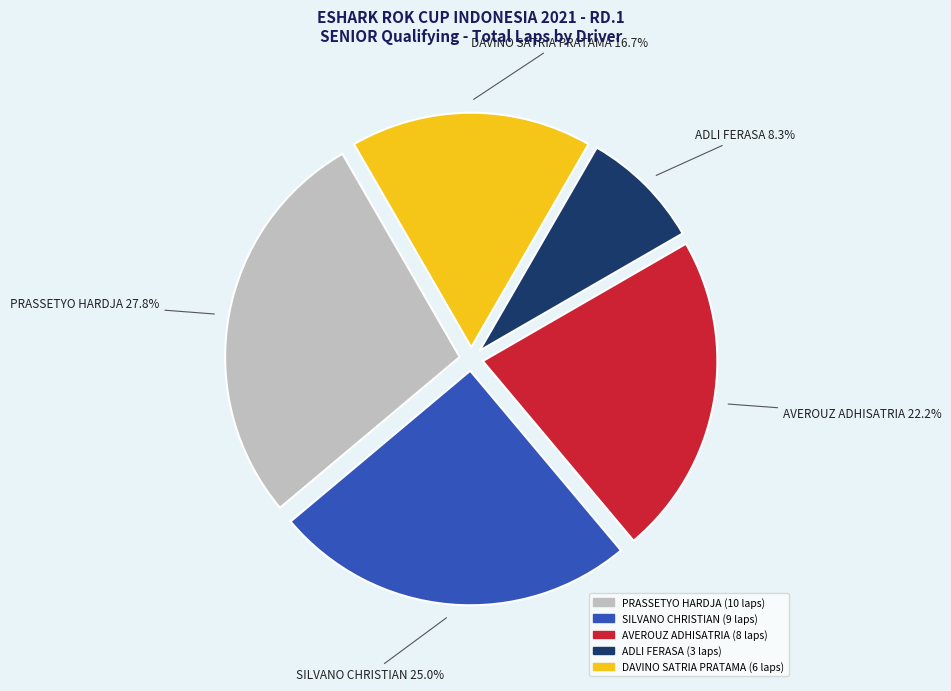

Is there a majority slice in this chart?

No